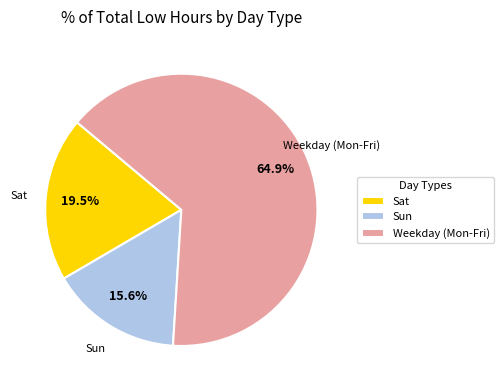

Between Sun and Weekday (Mon-Fri), which is larger?

Weekday (Mon-Fri)